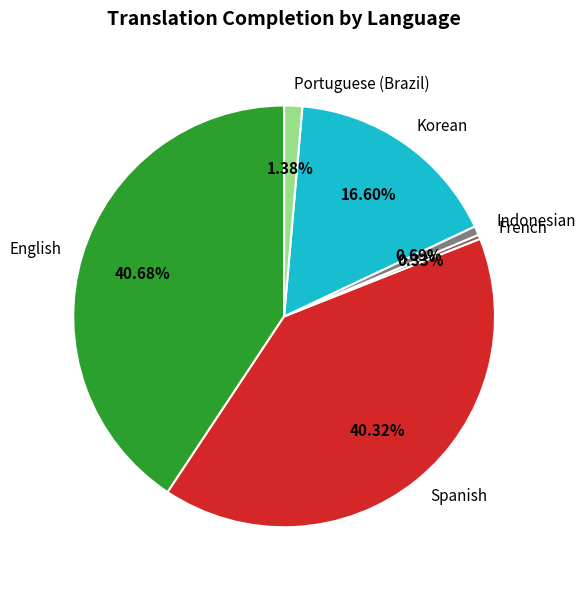

What is the ratio of the value at Korean to the value at English?

0.4